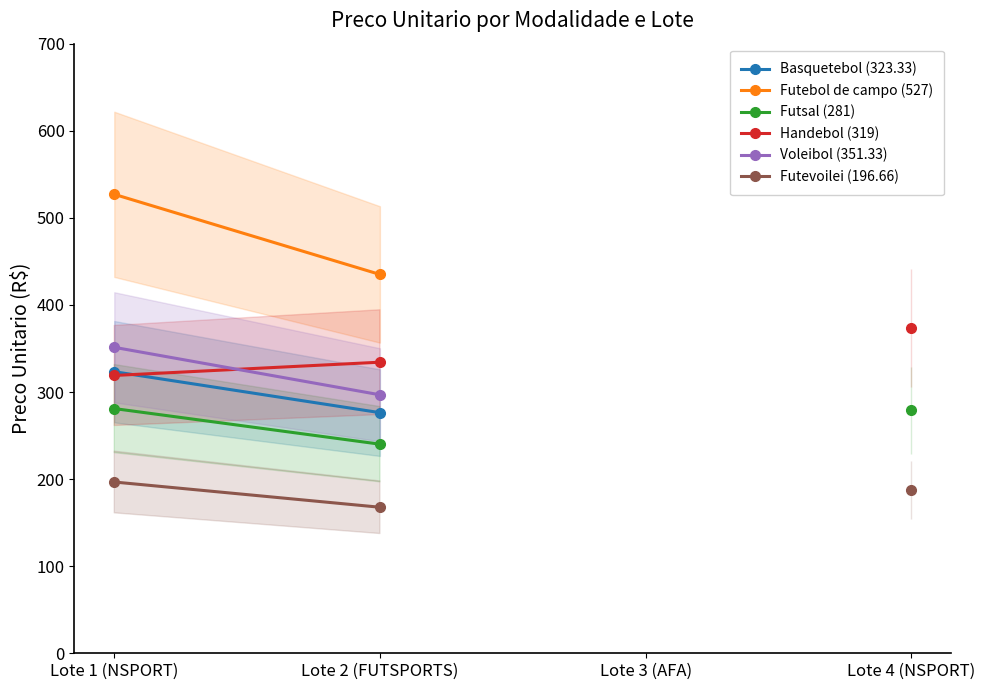

Which has a higher value, Lote 2 (FUTSPORTS) or Lote 1 (NSPORT)?

Lote 1 (NSPORT)